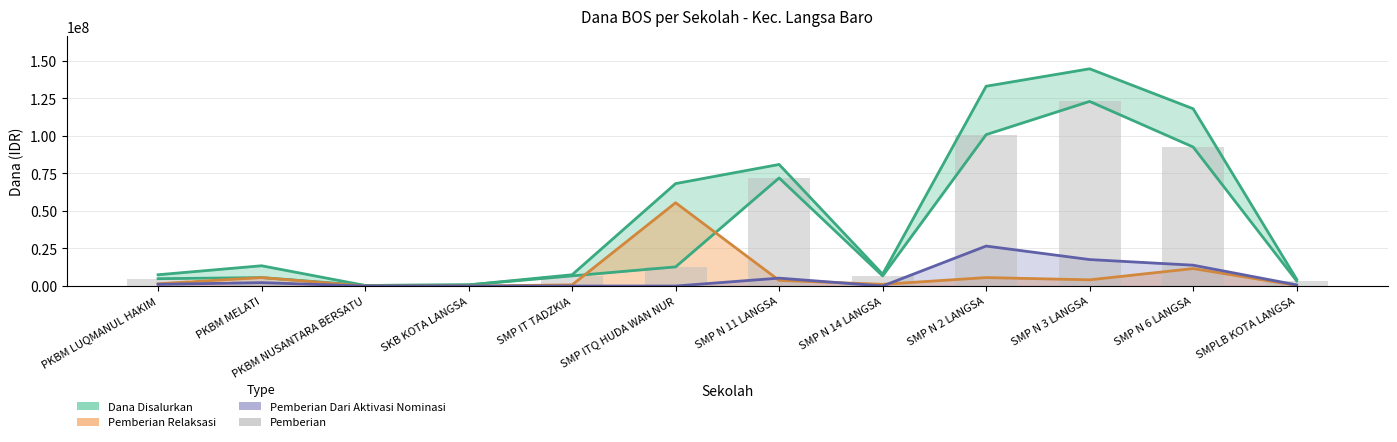

The chart shows a value of 169508475 at SMP N 3 LANGSA. True or false?

False